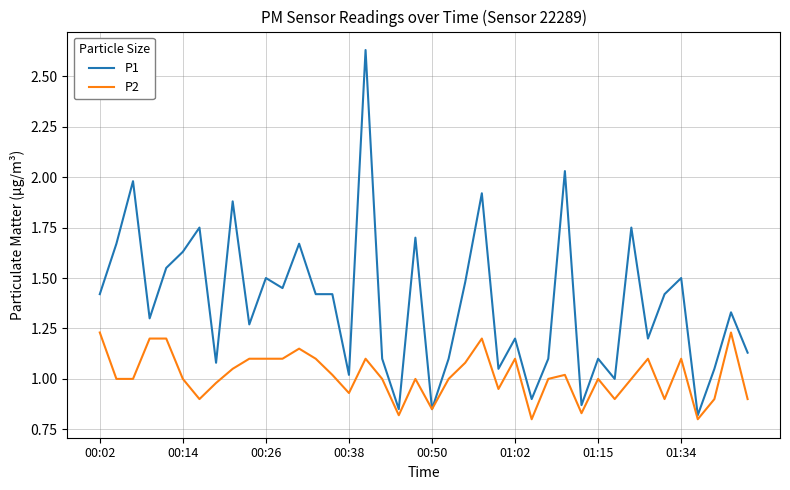

Count the number of categories in the chart.

40